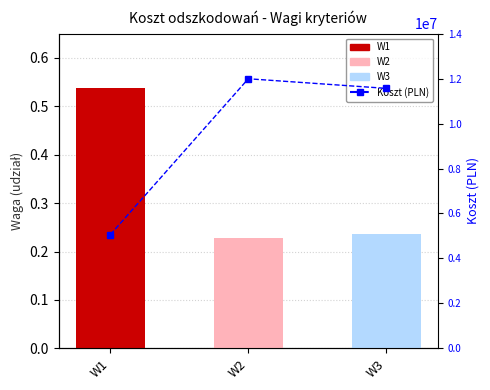

What is the difference between the maximum and second lowest values?

427000.0